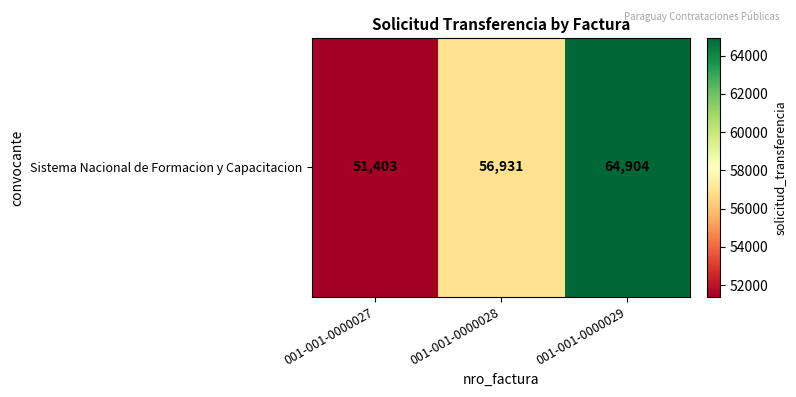

At which label is the value closest to 58153?

001-001-0000028